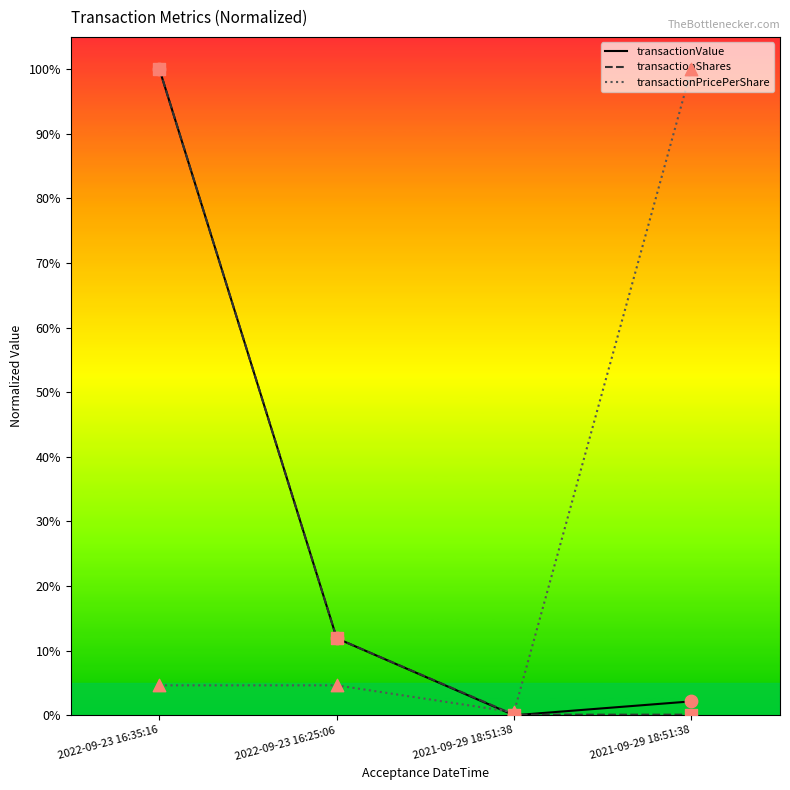

At how many categories does at least one series exceed 0?

4